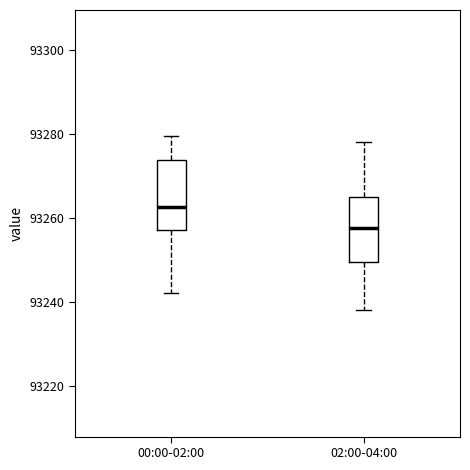

Reading left to right, read every box against the y-axis: the position of its median line, the range the box covers, and the ends of its whiskers. The values are not printed on the chart, so give them approximately, as read against the axis.

00:00-02:00: median 93262, box 93258 to 93274, whiskers 93242 to 93280
02:00-04:00: median 93258, box 93250 to 93266, whiskers 93238 to 93278